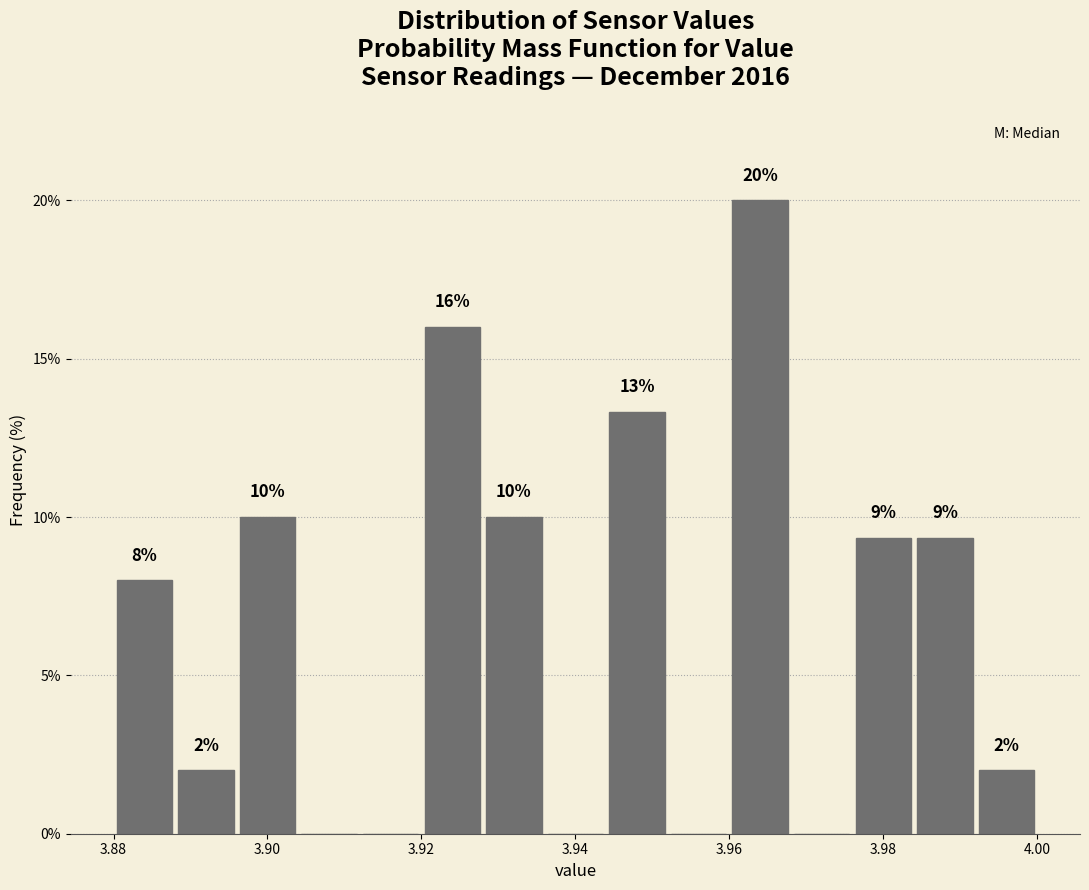

Which range on the x-axis has the tallest bar?

3.960 to 3.968